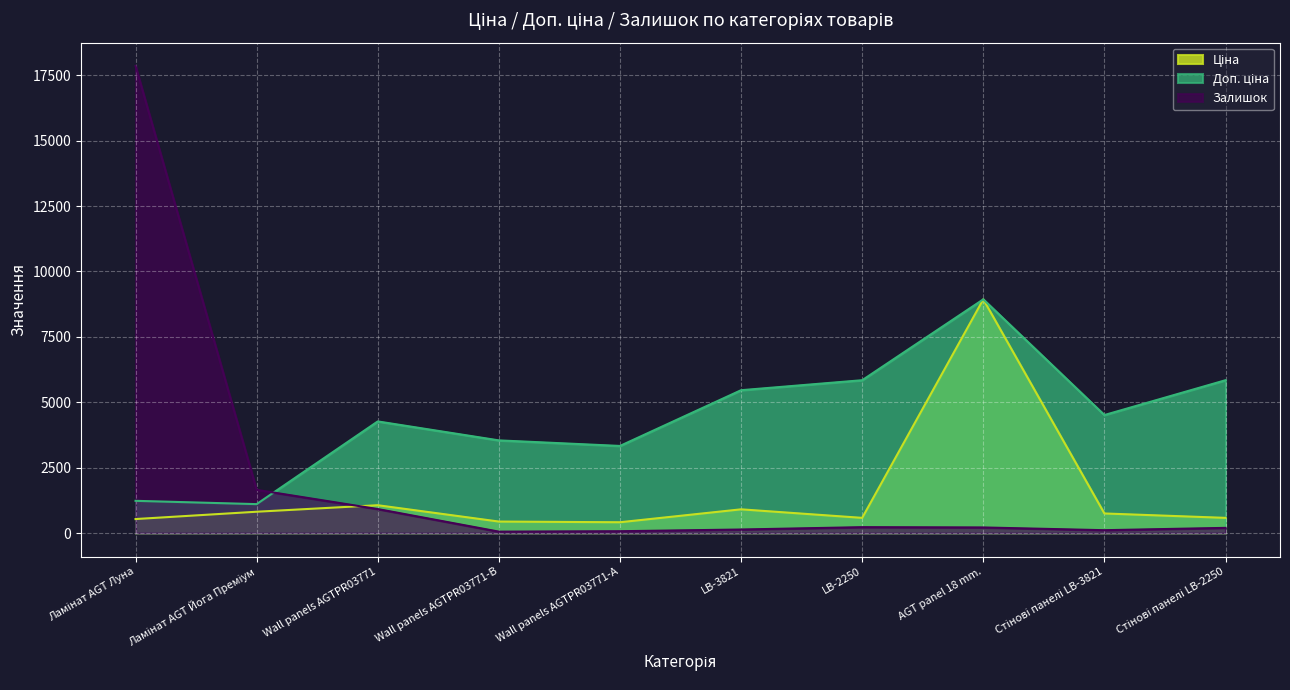

At which category does Доп. ціна reach its first local valley?

Ламінат AGT Йога Преміум